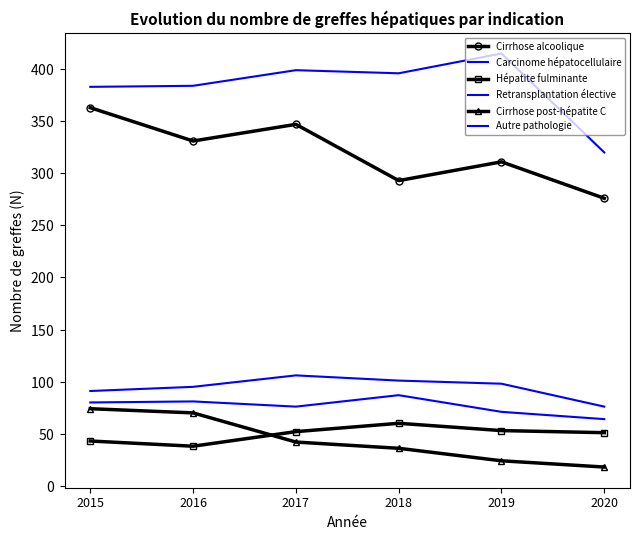

At which category is the sum across all series the highest?

2015